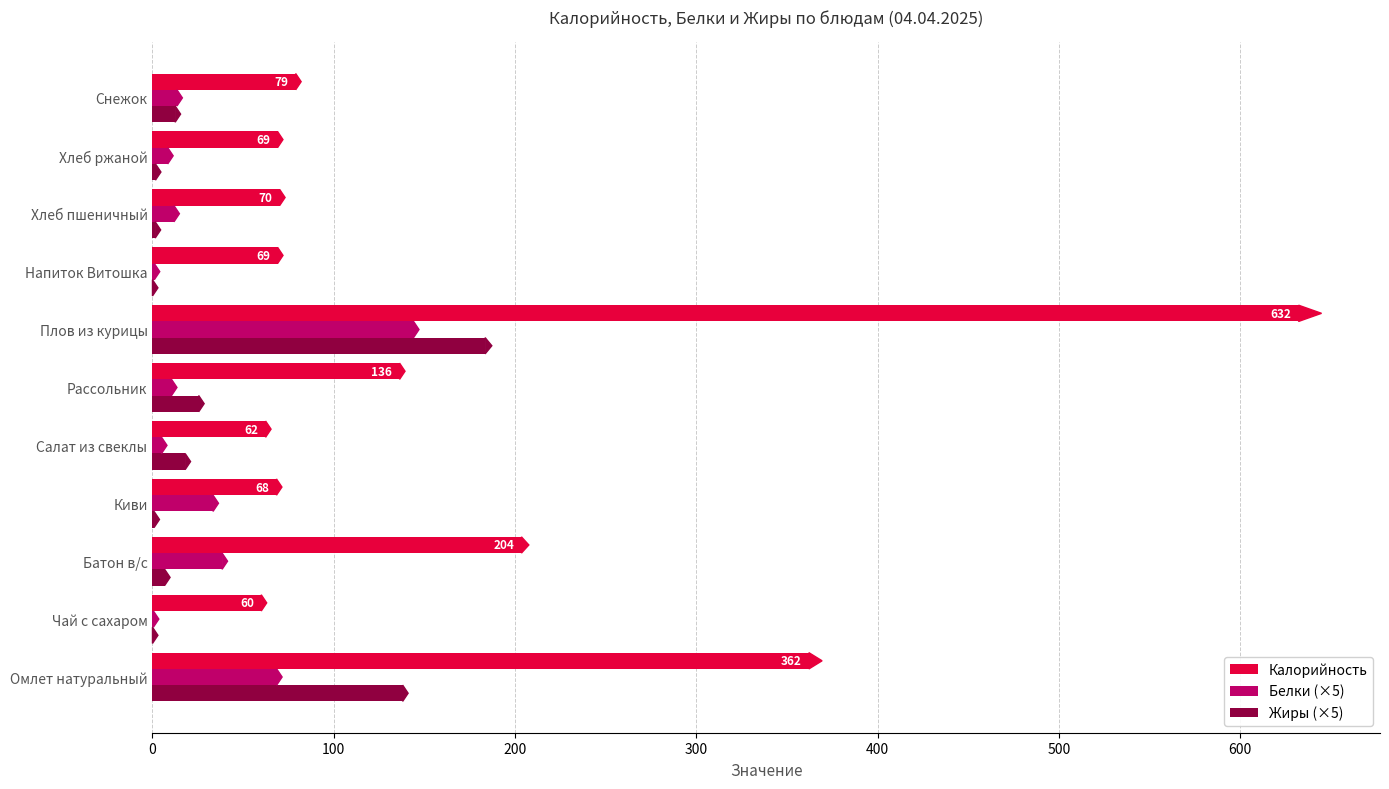

Is the value of Калорийность at Хлеб пшеничный greater than the value of Белки (×5) at Хлеб пшеничный?

Yes